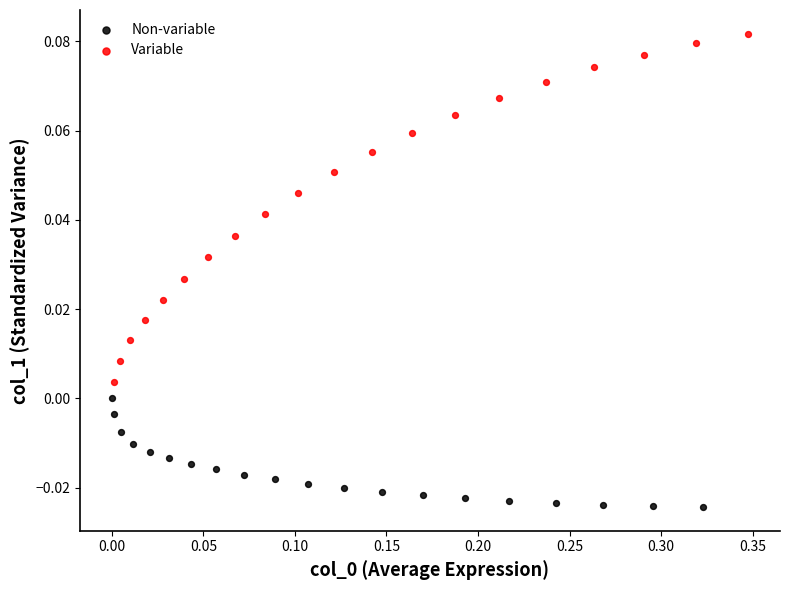

What are all the series names shown in the legend?

Non-variable, Variable